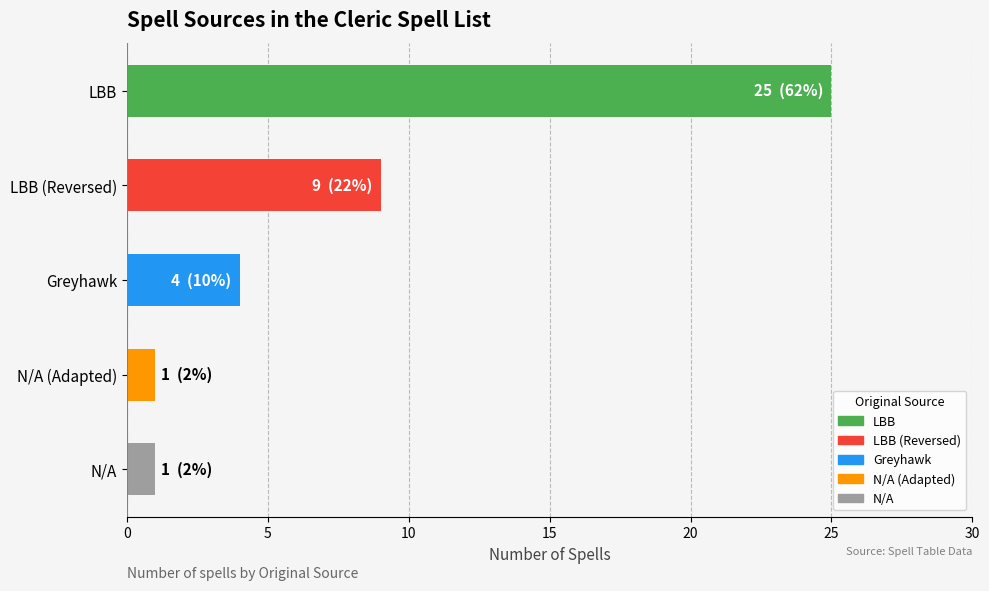

What is the change in value from LBB (Reversed) to N/A (Adapted)?

-8